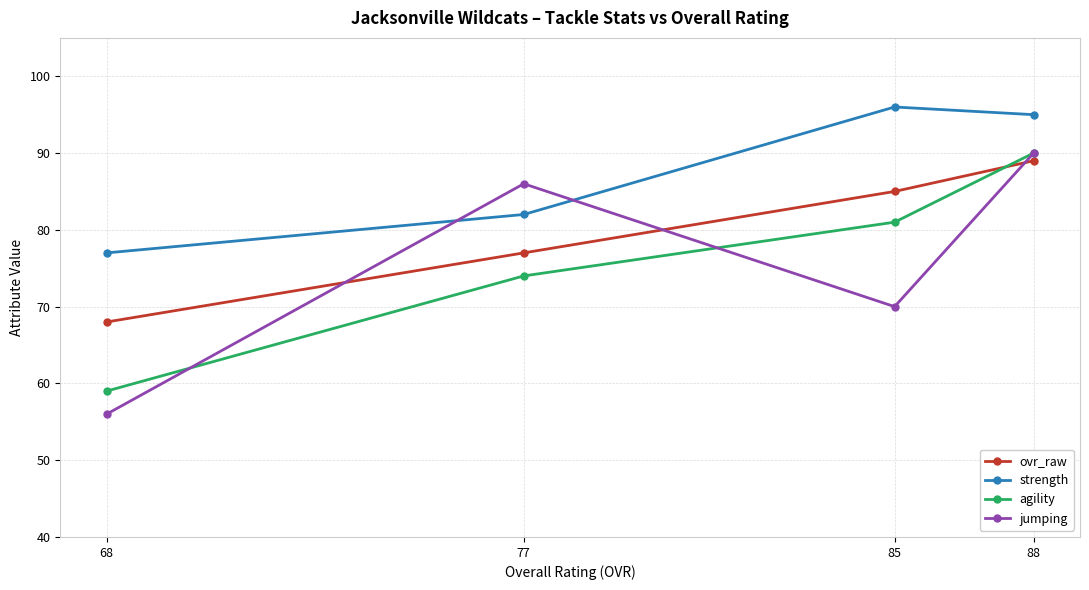

What are all the series names shown in the legend?

ovr_raw, strength, agility, jumping